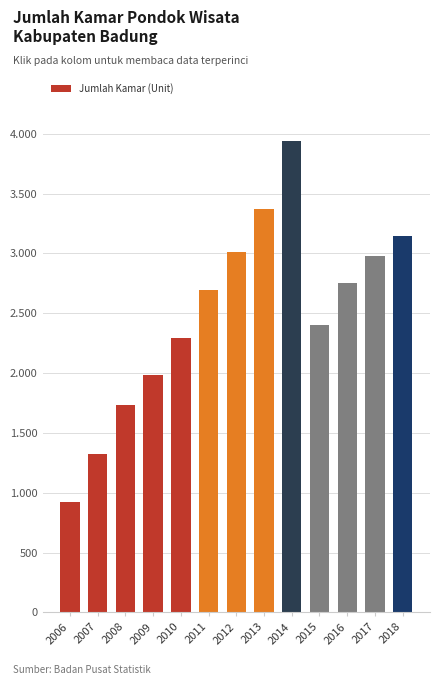

What is the difference between the values at 2014 and 2013?

565